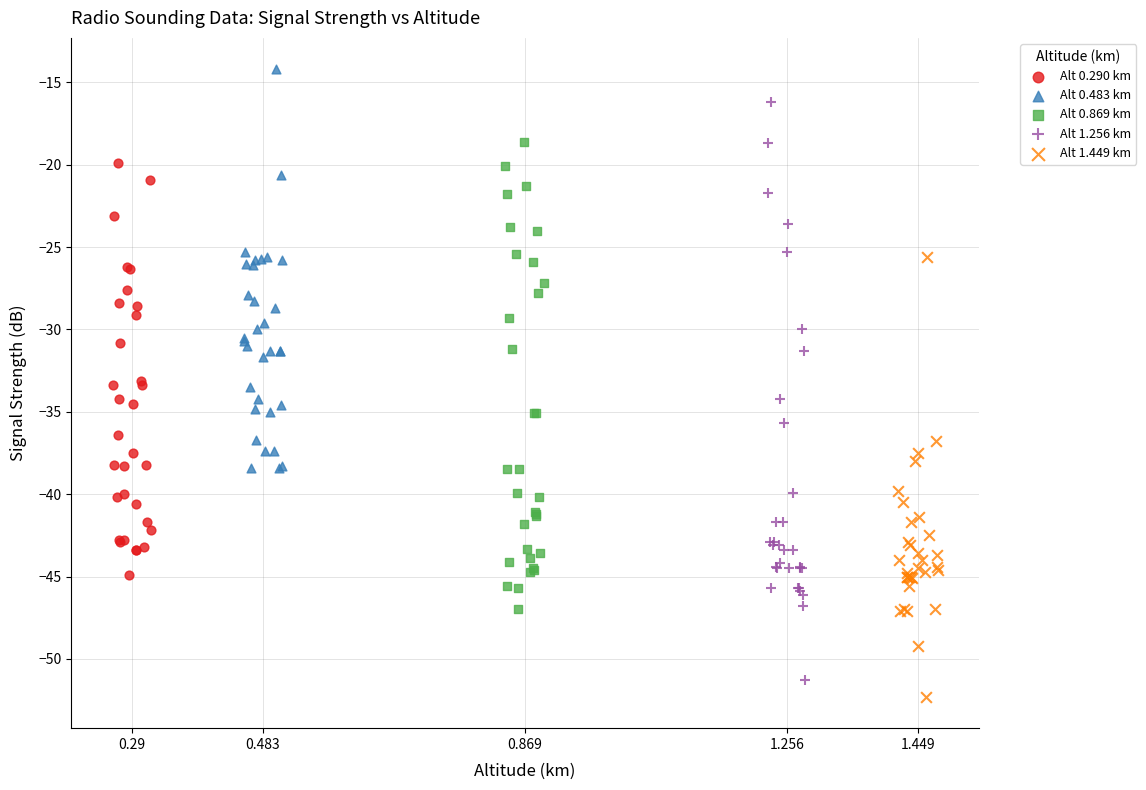

Which series reaches the maximum Y coordinate?

Alt 0.483 km